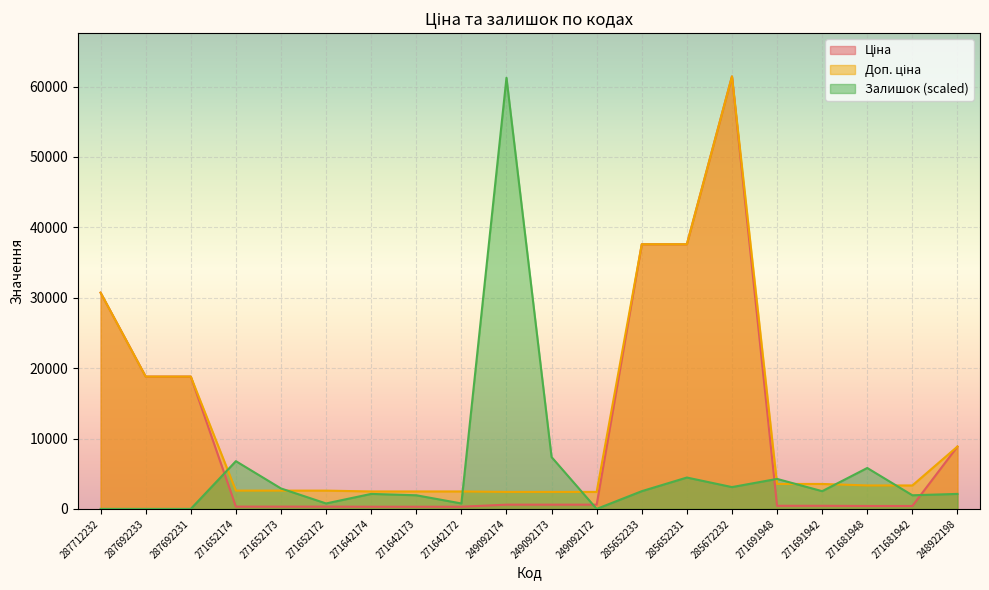

What is the spread (max minus min) of values at 271642174?

2172.1